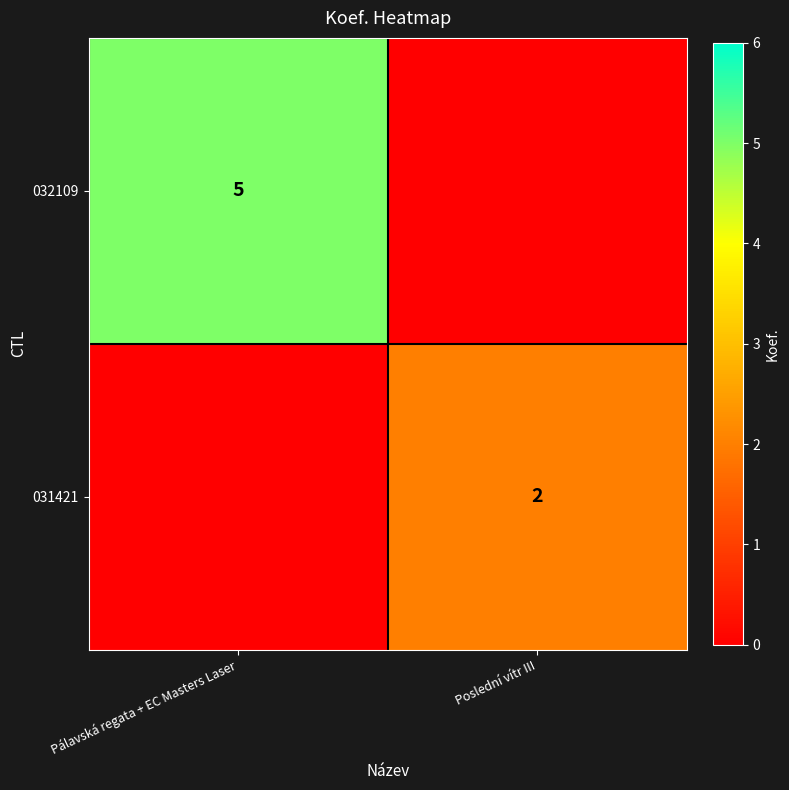

Is it true that 032109 equals 3 at Pálavská regata + EC Masters Laser?

False